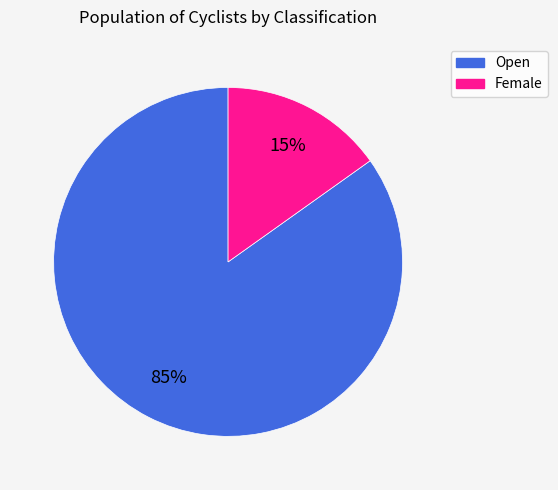

The Female slice represents 15% of the pie. True or false?

True